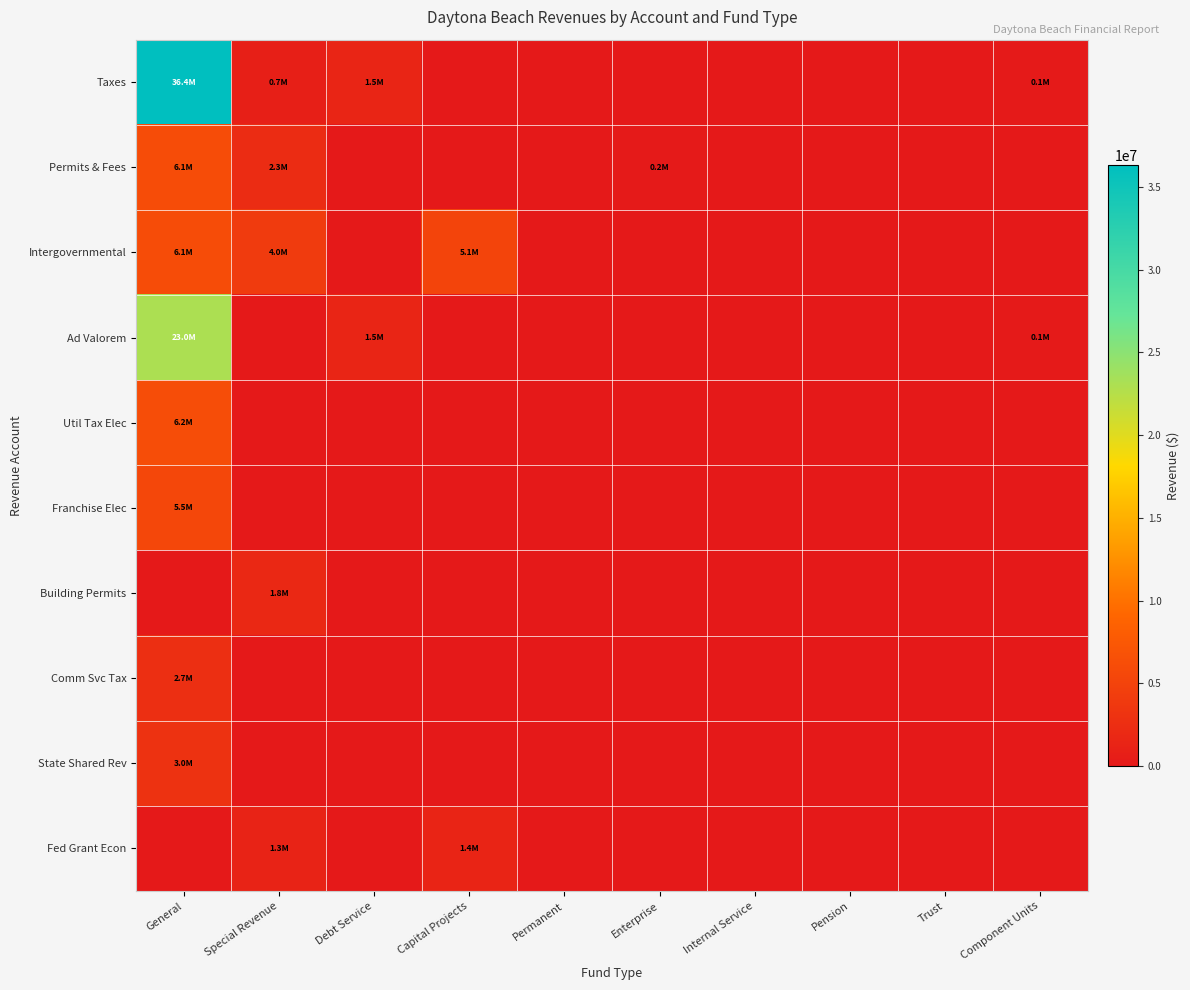

How many series are shown in this chart?

10